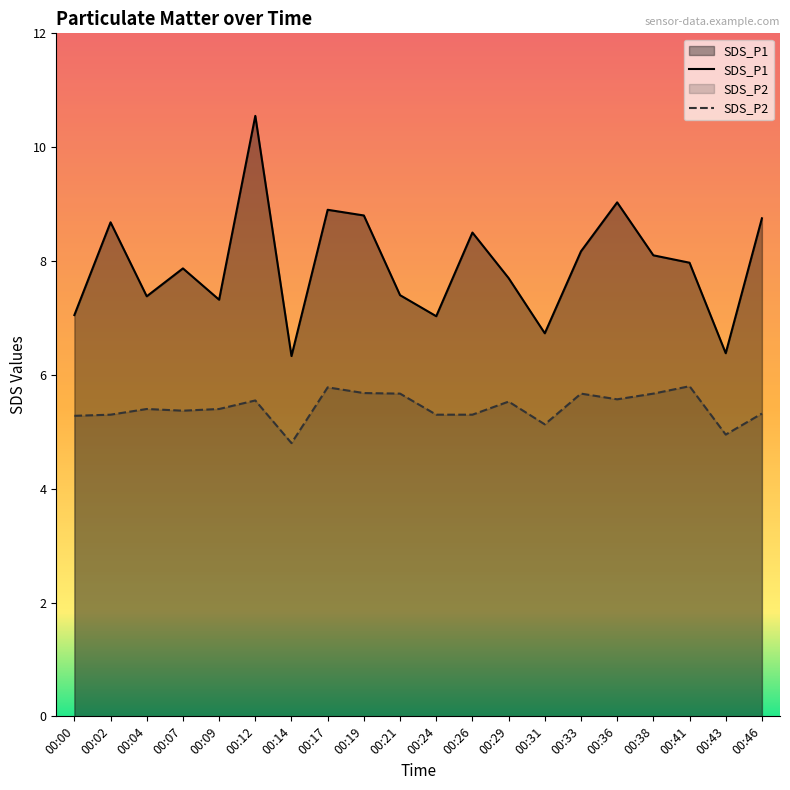

Which series changed the most between 00:00 and 00:29?

SDS_P1